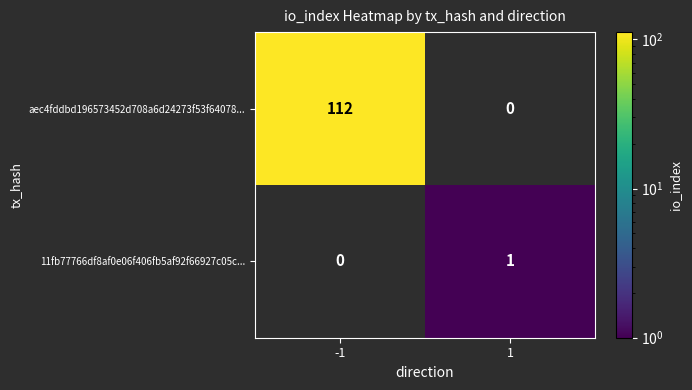

Count the number of data series in this chart.

2